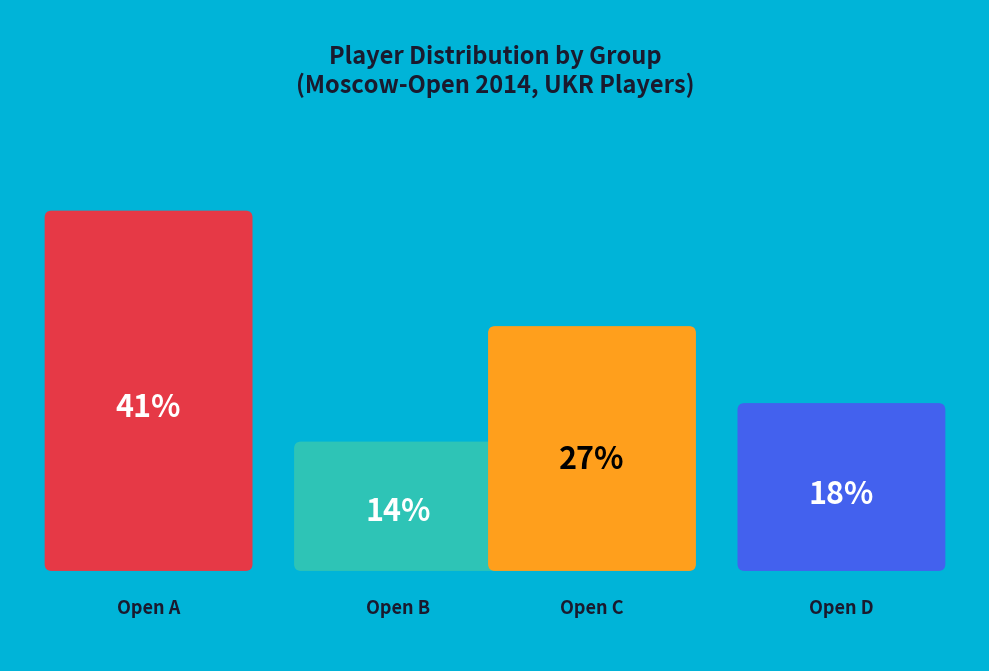

True or false: Open C accounts for 27% of the total.

True